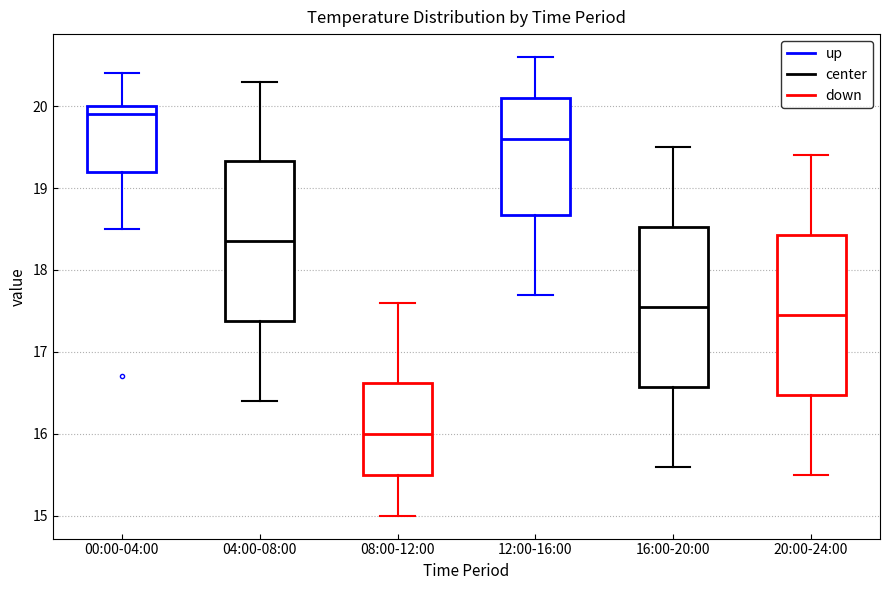

Reading left to right, read every box against the y-axis: the position of its median line, the range the box covers, and the ends of its whiskers. The values are not printed on the chart, so give them approximately, as read against the axis.

00:00-04:00: median 19.9, box 19.2 to 20.0, whiskers 18.5 to 20.4
04:00-08:00: median 18.4, box 17.4 to 19.3, whiskers 16.4 to 20.3
08:00-12:00: median 16.0, box 15.5 to 16.6, whiskers 15.0 to 17.6
12:00-16:00: median 19.6, box 18.7 to 20.1, whiskers 17.7 to 20.6
16:00-20:00: median 17.6, box 16.6 to 18.5, whiskers 15.6 to 19.5
20:00-24:00: median 17.5, box 16.5 to 18.4, whiskers 15.5 to 19.4